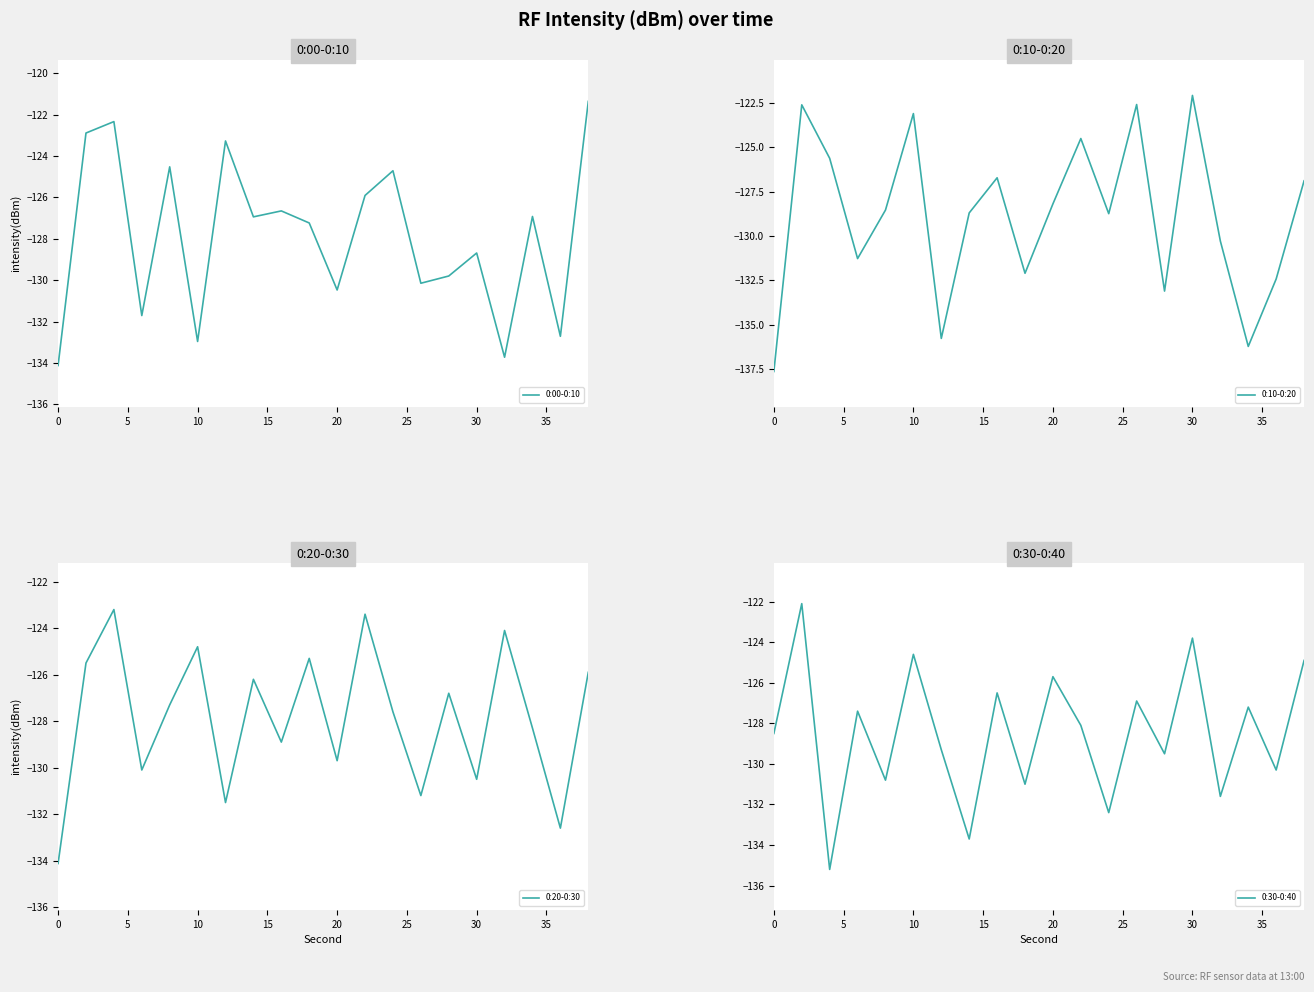

Is it true that 0:00-0:10 equals -44.7 at 30?

False